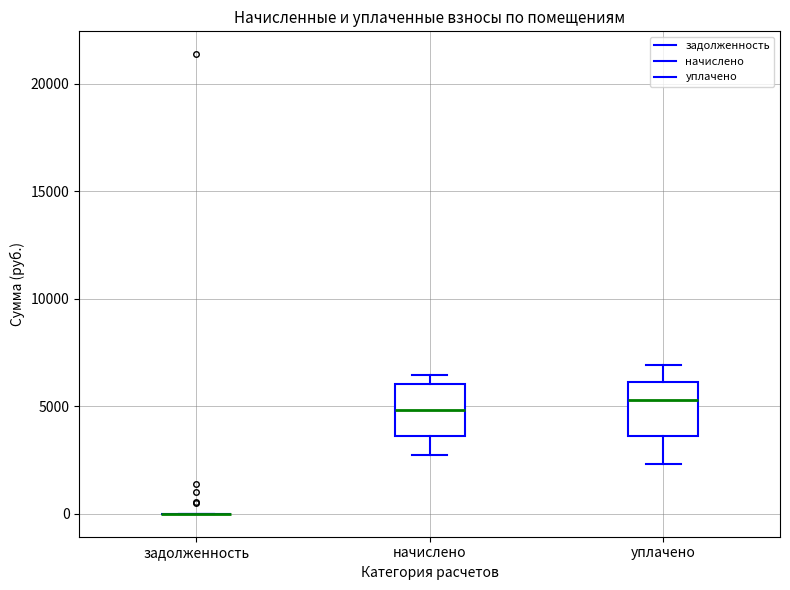

Reading left to right, transcribe this box plot: for each box, give where its median line is, the range the box spans, and where its two whiskers end, as read against the y-axis. The values are not printed on the chart, so give them approximately, as read against the axis.

задолженность: box collapsed to a line at 0, whiskers 0 to 0
начислено: median 5000, box 3500 to 6000, whiskers 2500 to 6500
уплачено: median 5500, box 3500 to 6000, whiskers 2500 to 7000